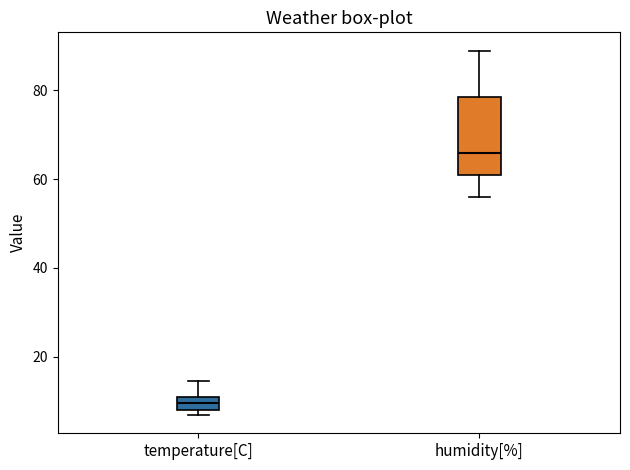

Reading left to right, transcribe this box plot: for each box, give where its median line is, the range the box spans, and where its two whiskers end, as read against the y-axis. The values are not printed on the chart, so give them approximately, as read against the axis.

temperature[C]: median 10 (inside the box), box 8 to 10, whiskers 6 to 14
humidity[%]: median 66, box 62 to 78, whiskers 56 to 90